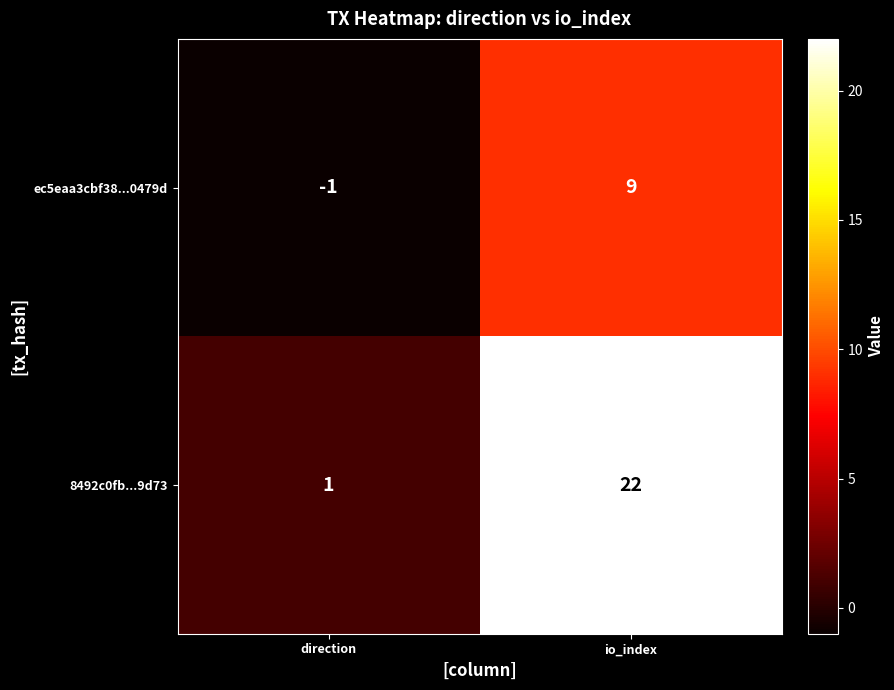

Rank the series at direction from lowest to highest value.

ec5eaa3cbf38...0479d, 8492c0fb...9d73